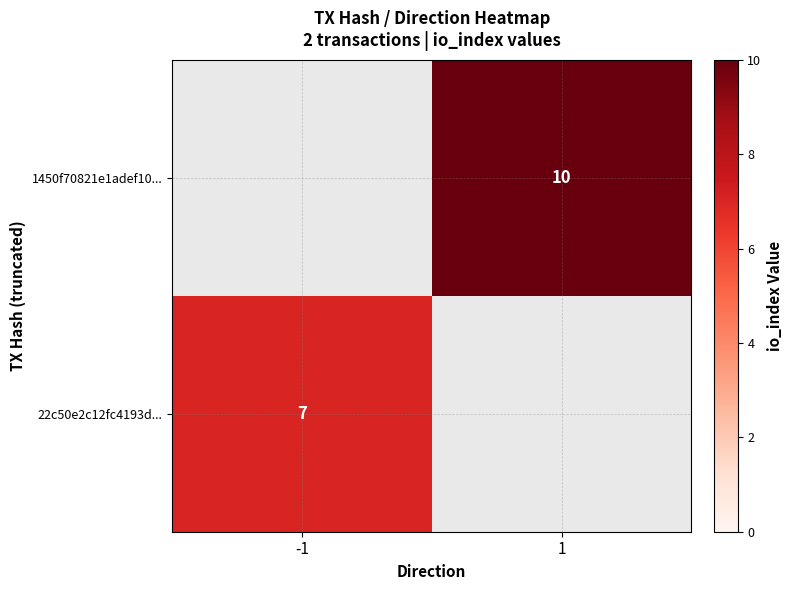

Is it true that 1450f70821e1adef10... equals 10 at 1?

True